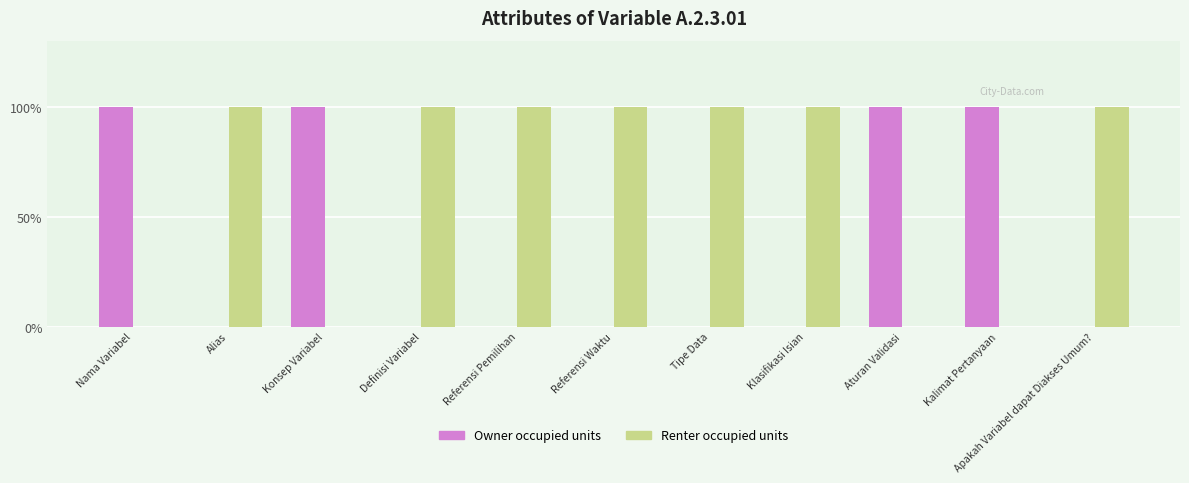

What are all the series names shown in the legend?

Owner occupied units, Renter occupied units